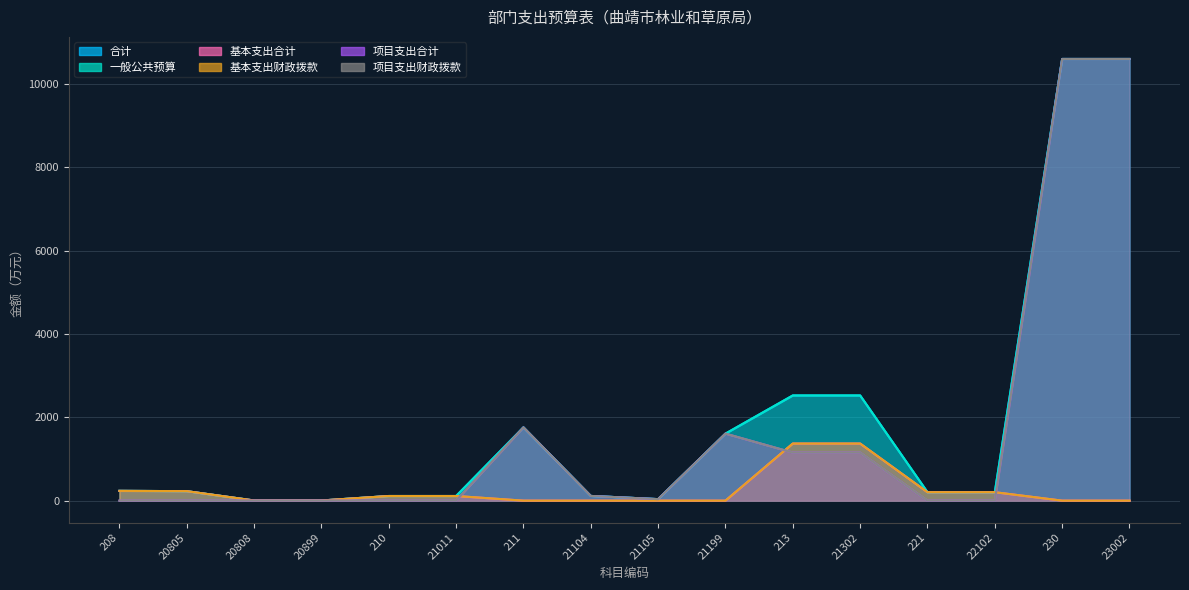

At which label does 项目支出财政拨款 first exceed 36?

211